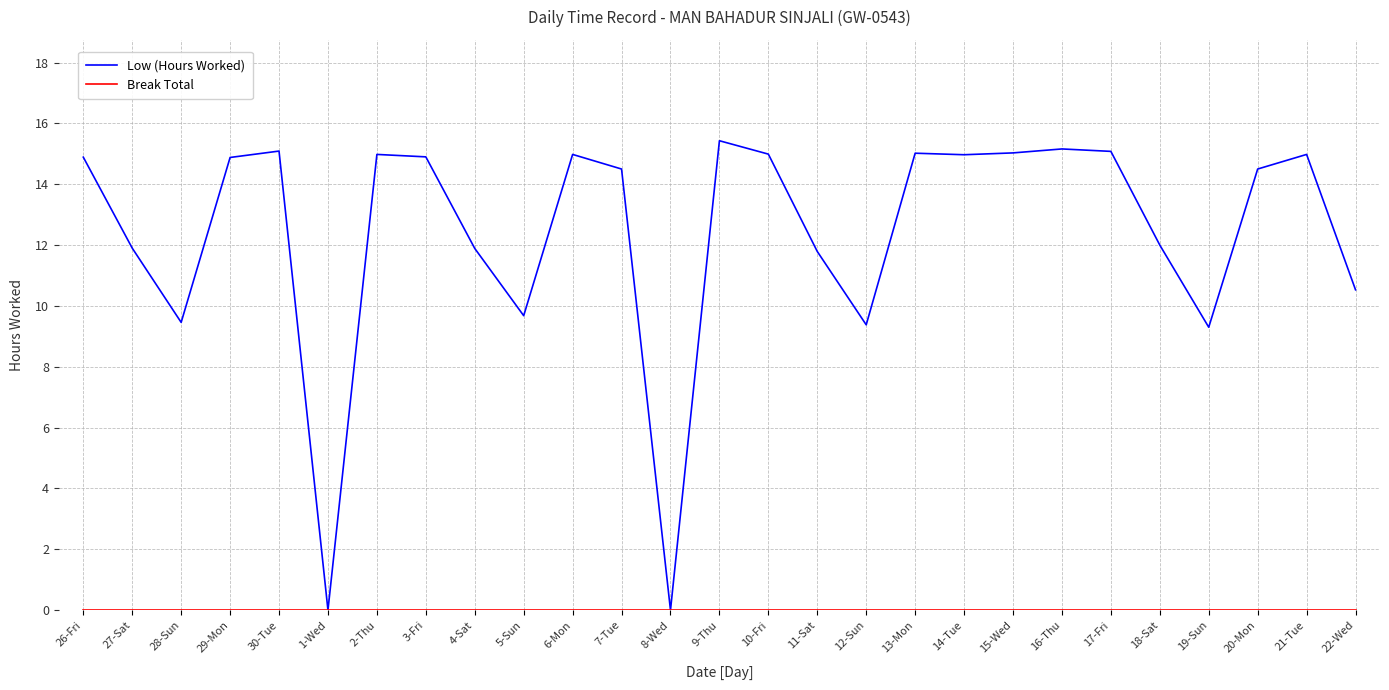

Which series has the widest spread of values?

Low (Hours Worked)